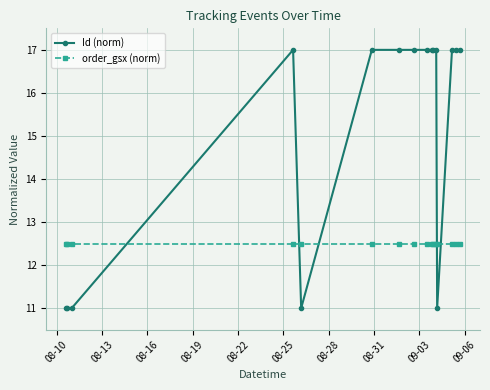

At how many categories does at least one series exceed 14?

11